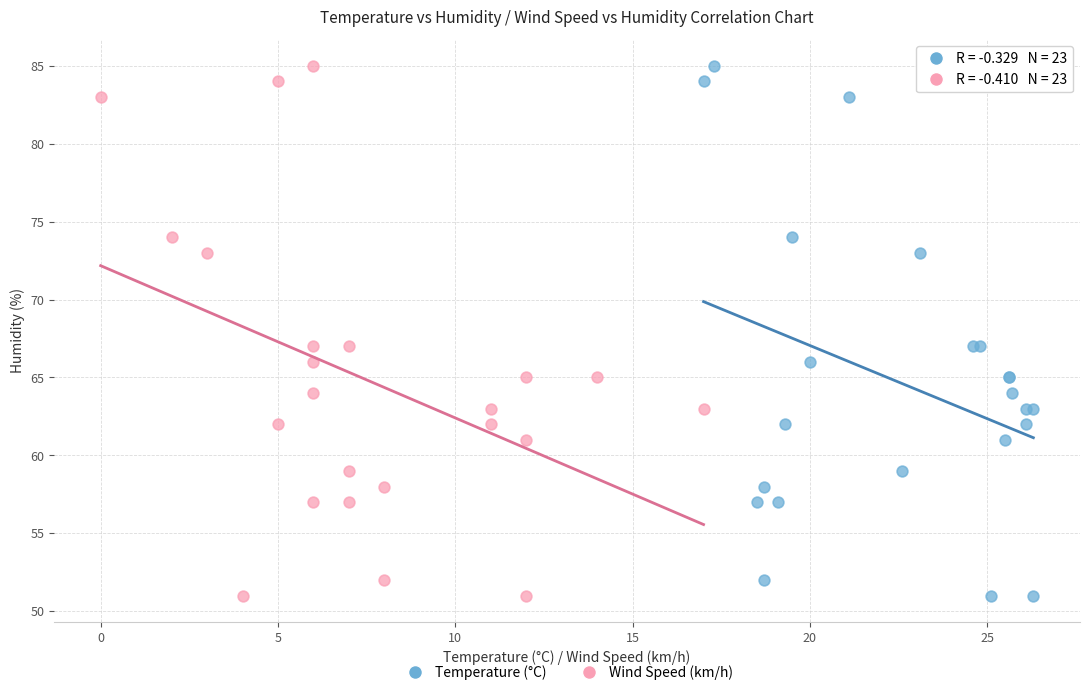

What are all the series names shown in the legend?

Temperature (°C), Wind Speed (km/h)